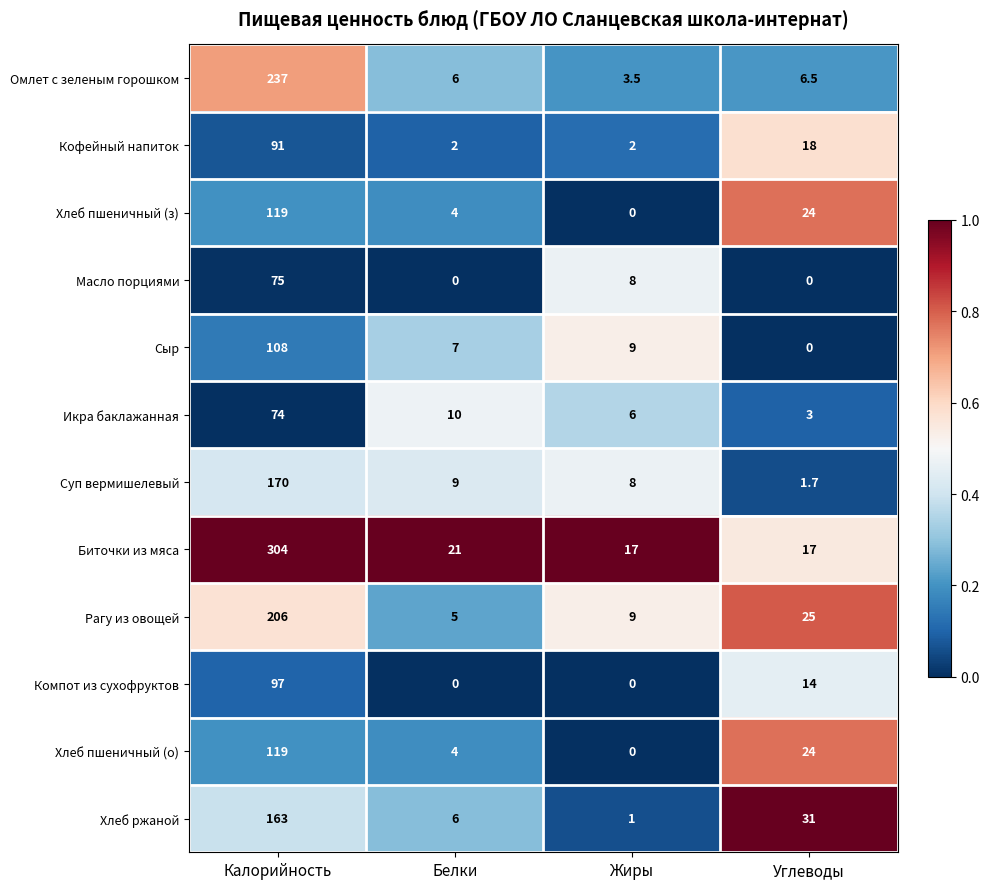

True or false: Рагу из овощей has a value of 39.4 at Углеводы.

False